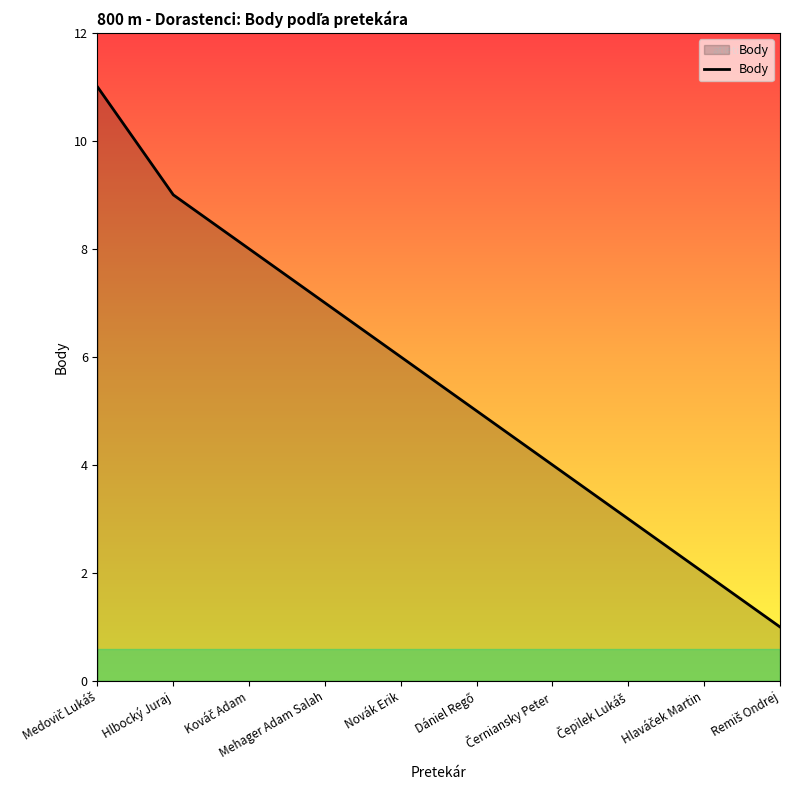

What is the greatest value displayed?

11